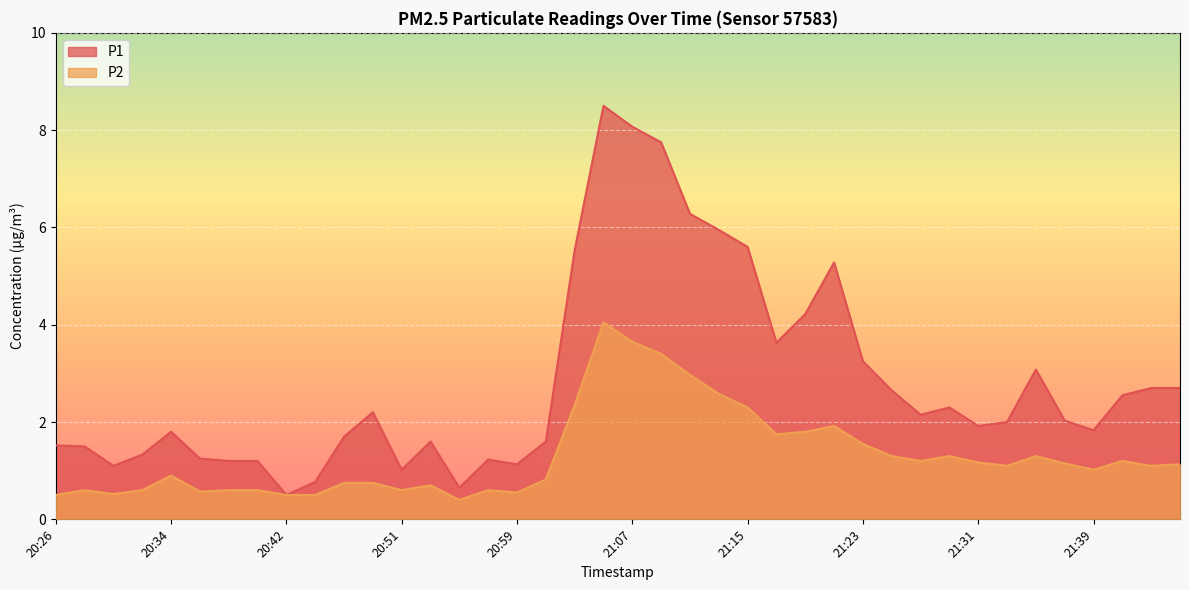

What position from the left is 21:42?

38